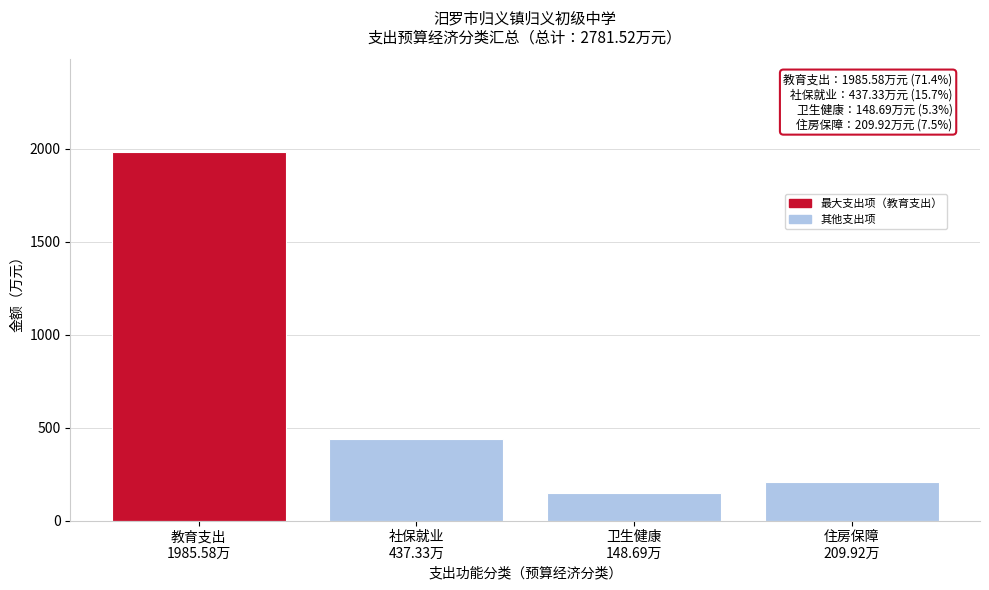

Reading left to right, list all the values displayed in this chart.

1985.6	437.3	148.7	209.9